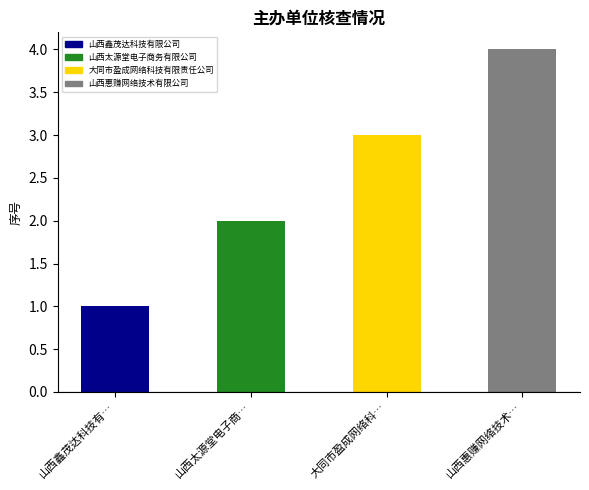

What is the change in value from 山西鑫茂达科技有… to 山西太源堂电子商…?

+1